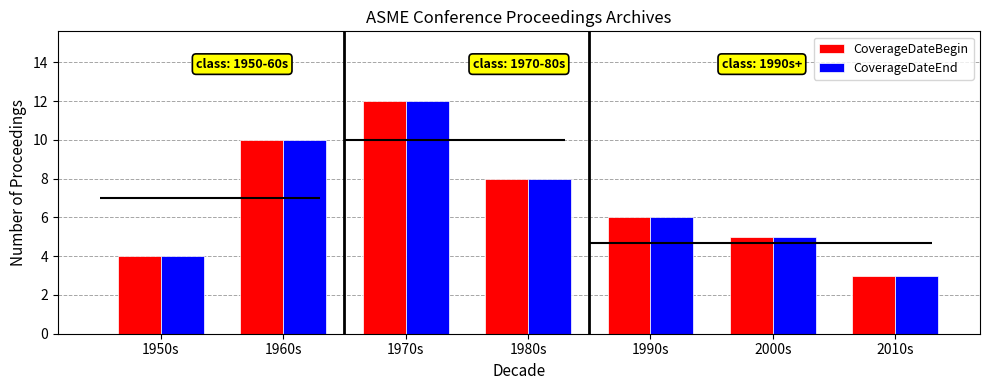

What is the approximate value of CoverageDateBegin at 1960s?

10